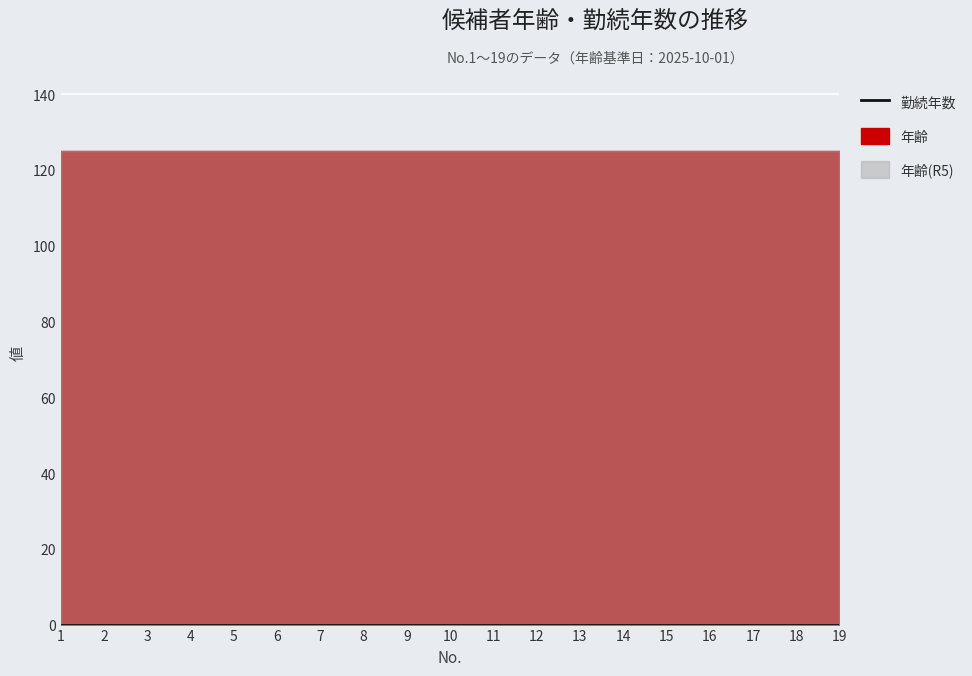

Which series has the largest total across all categories?

年齢